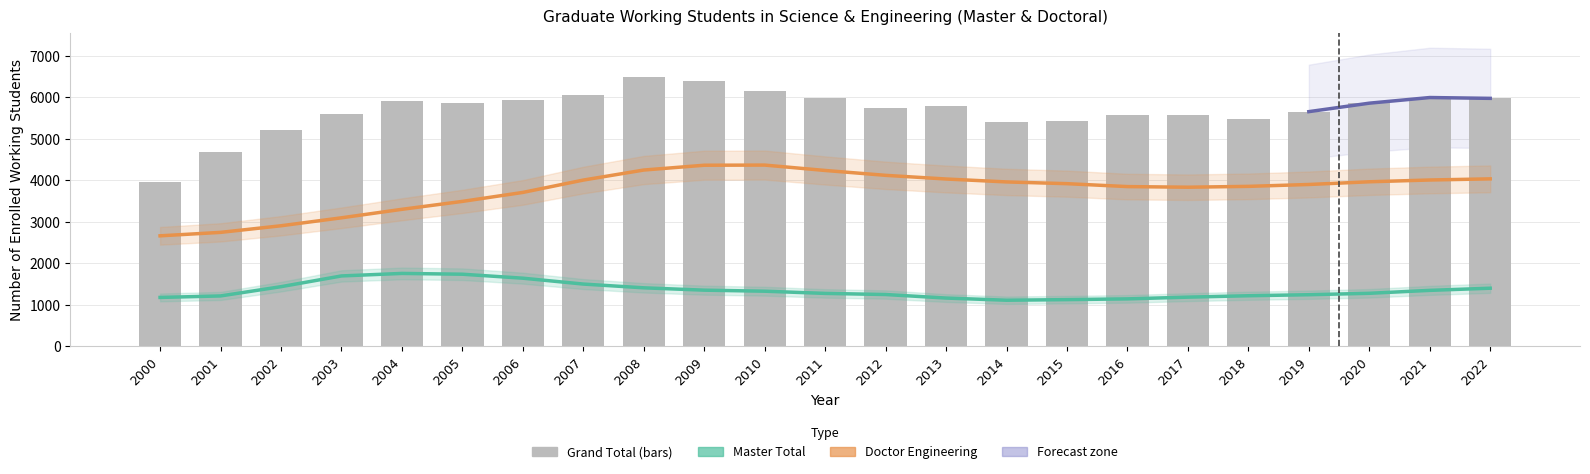

What is the difference between the Master Total values at 2011 and 2022?

134